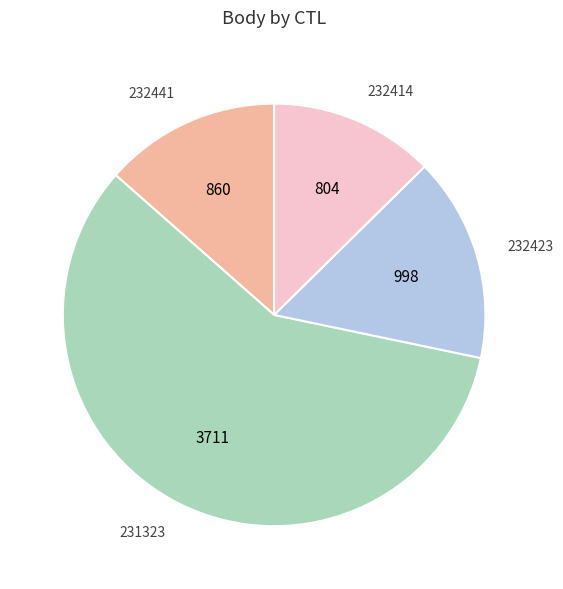

Count the number of slices in the pie.

4